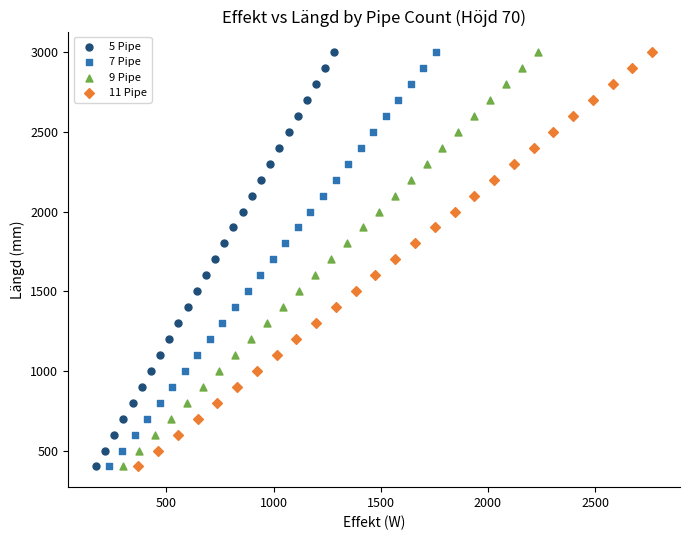

What are all the series names shown in the legend?

5 Pipe, 7 Pipe, 9 Pipe, 11 Pipe